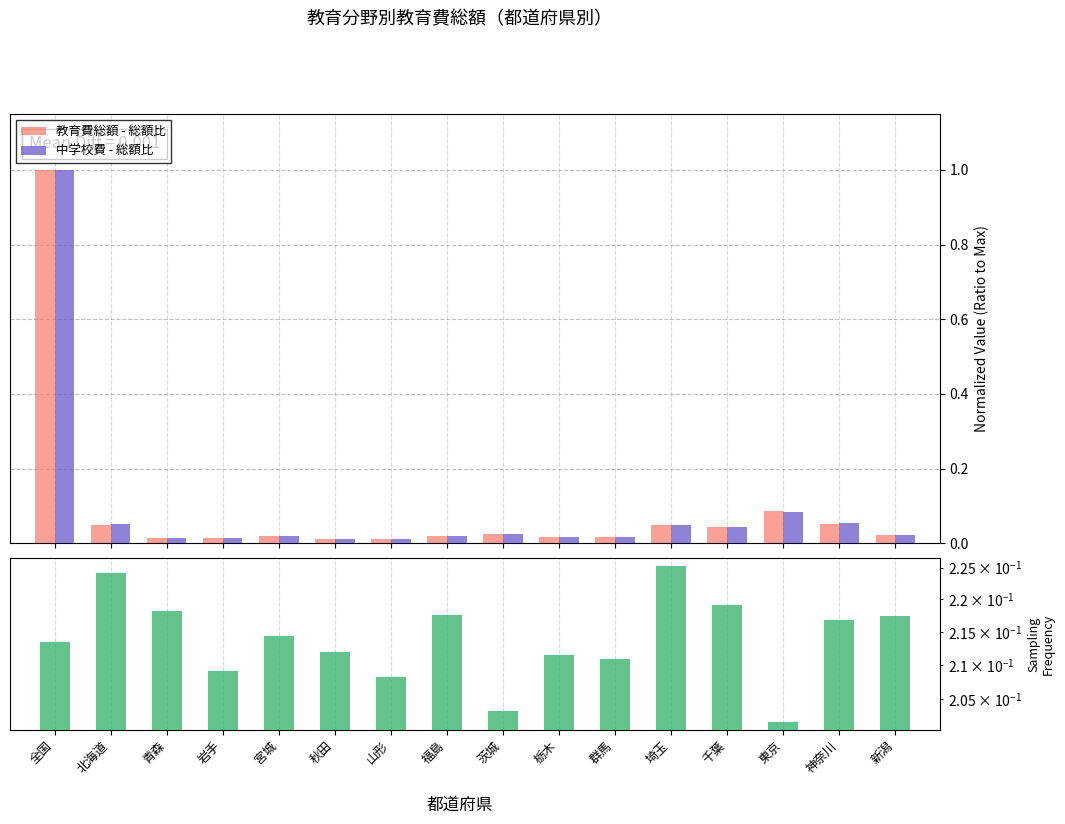

The value of 中学校費 - 総額比 at 岩手 is 0.0. True or false?

False